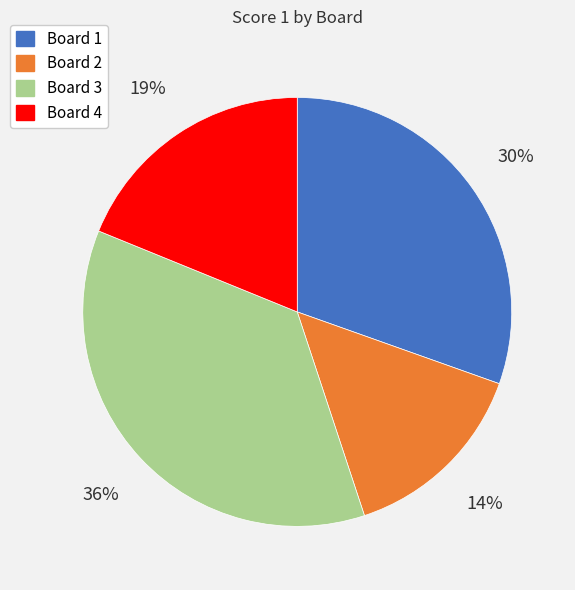

The Board 2 slice represents 5% of the pie. True or false?

False